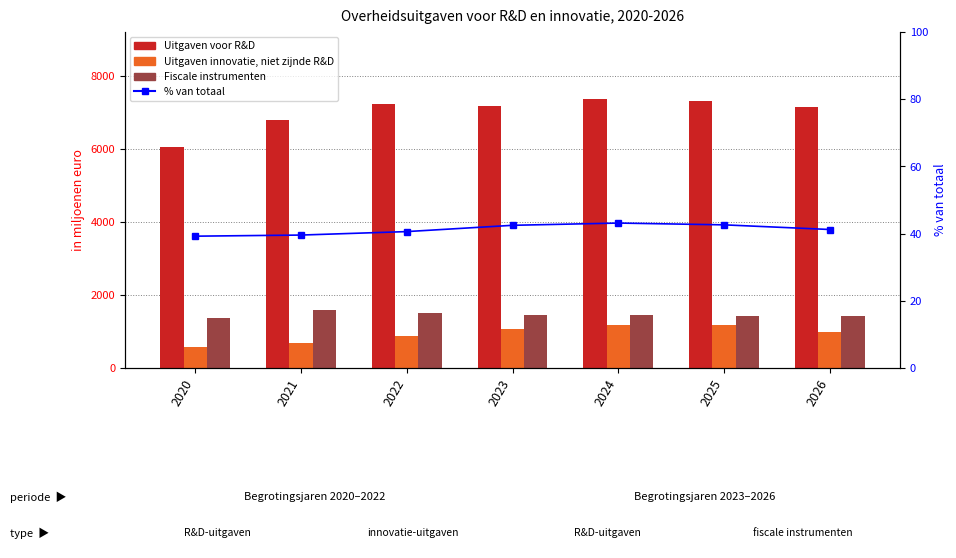

What is the difference between the maximum and minimum values in the Fiscale instrumenten series?

202.0